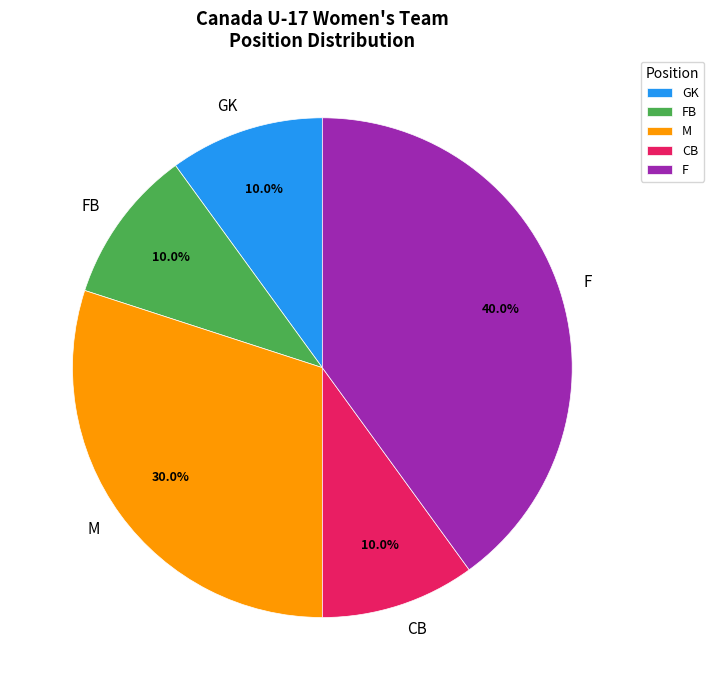

To the nearest percent, what percentage of the pie is M?

30%